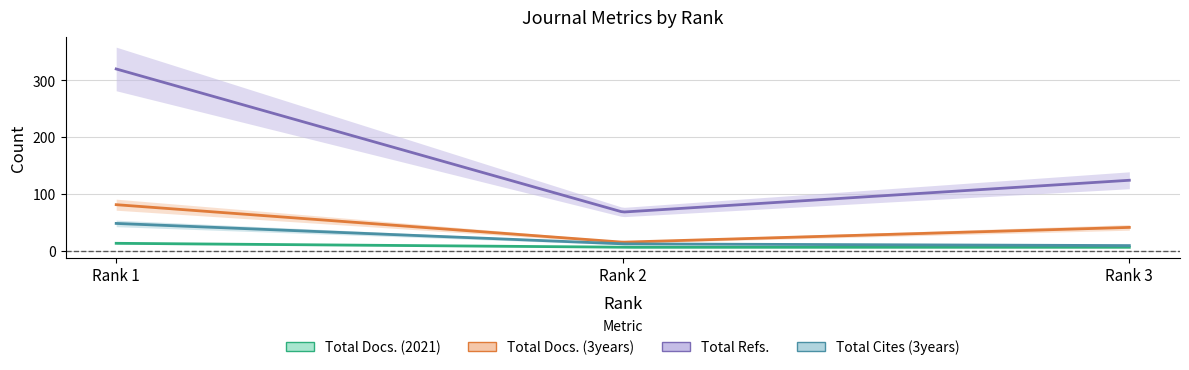

Between 1 and 3, which is larger?

1